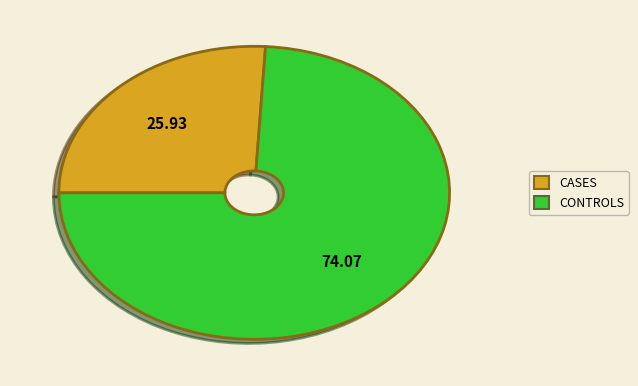

Is there a majority slice in this chart?

Yes